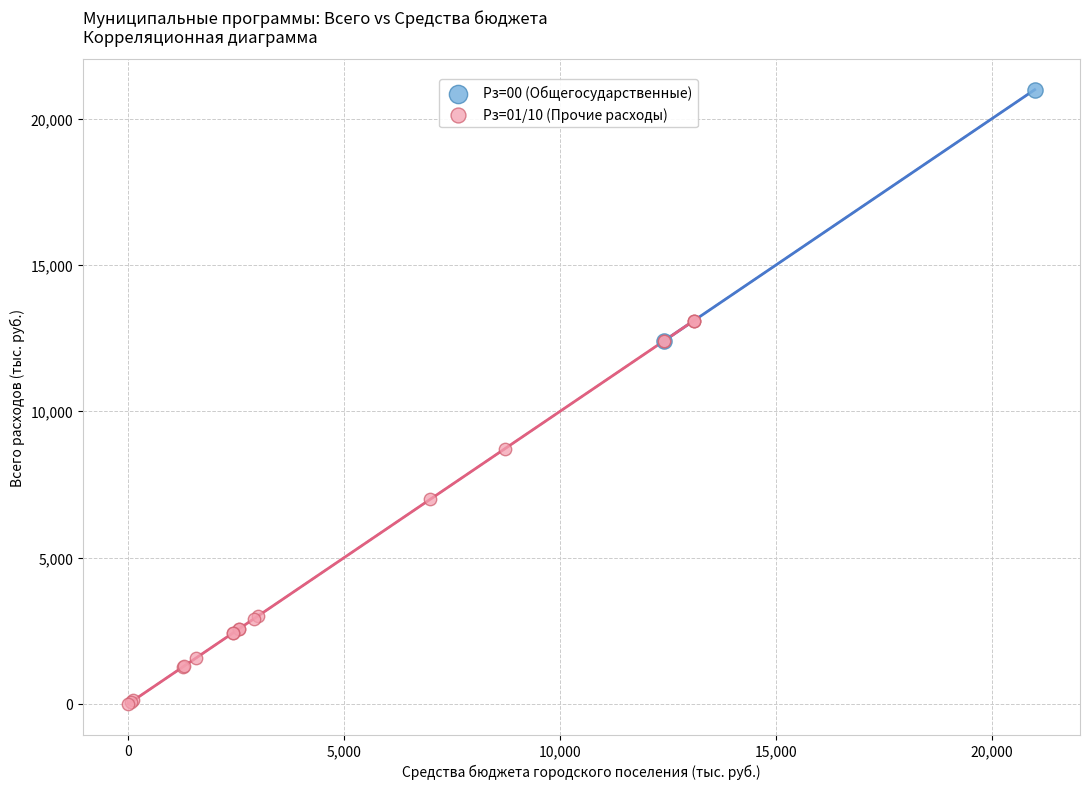

What are all the series names shown in the legend?

Рз=00 (Общегосударственные), Рз=01/10 (Прочие расходы)